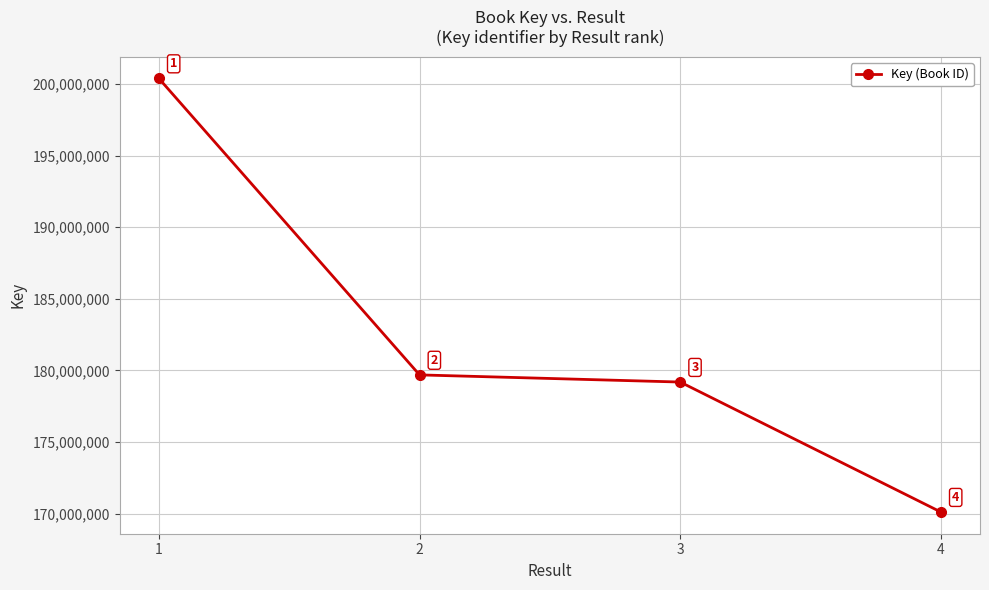

Is it true that the value at 3 is 280241066?

False